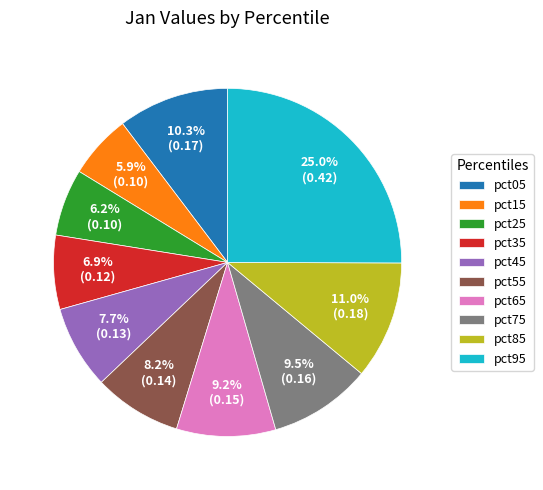

To the nearest percent, what portion does pct45 represent?

8%